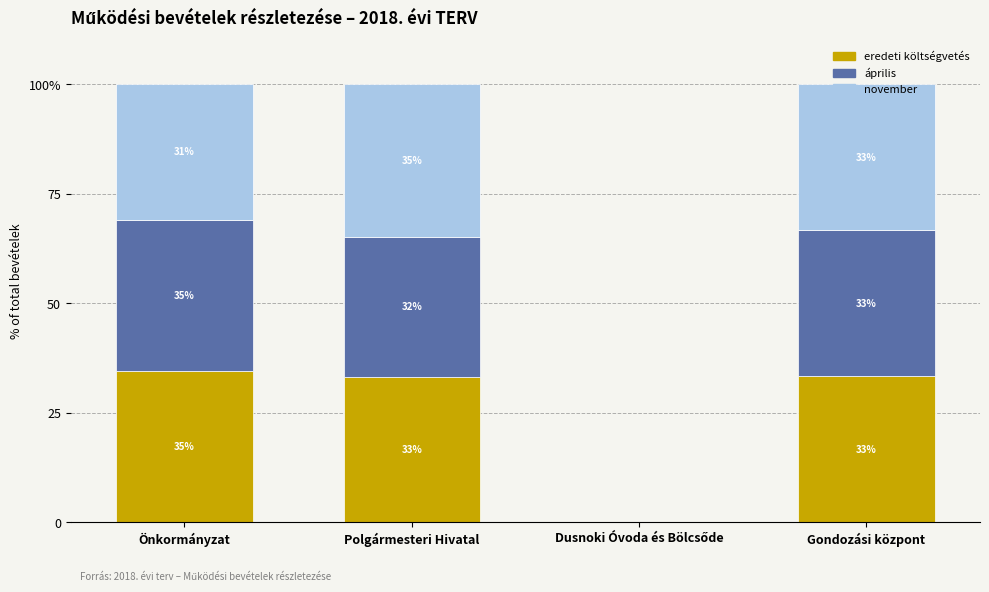

Are the bars grouped side by side (vs. stacked)?

No